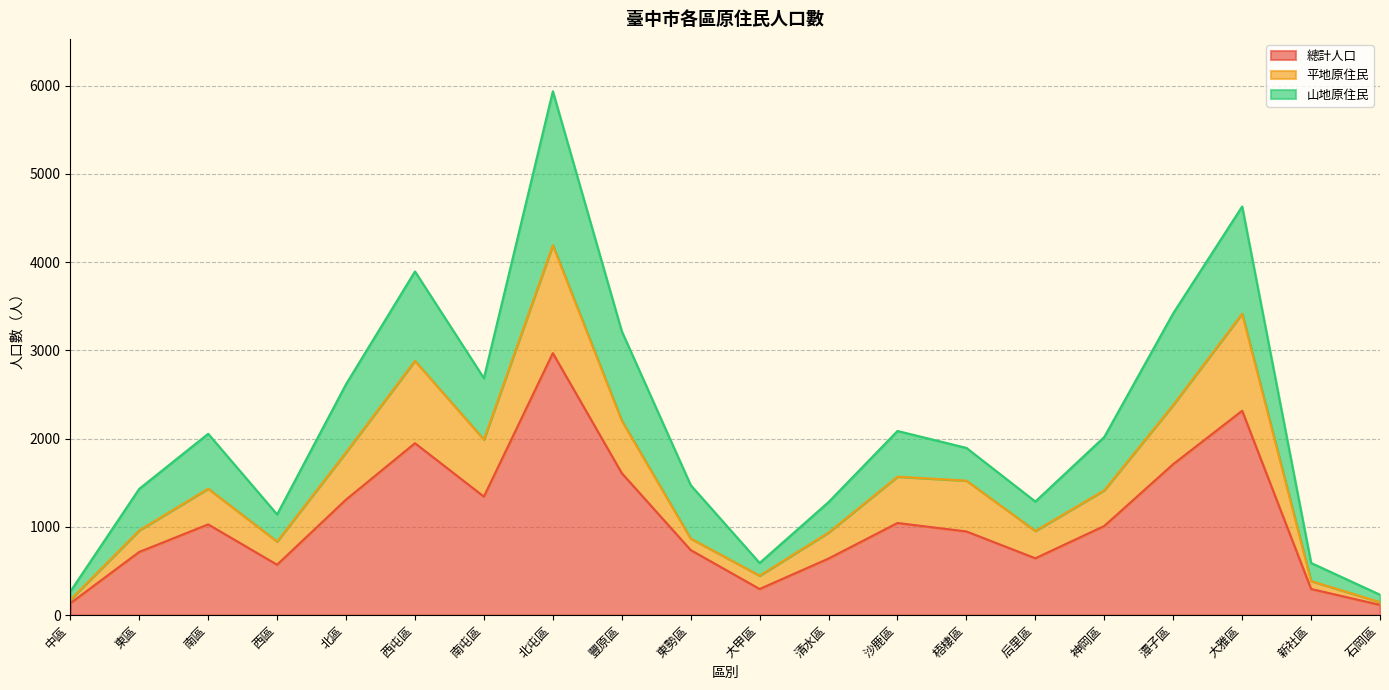

The 山地原住民 series shows 3722 at 沙鹿區. True or false?

False